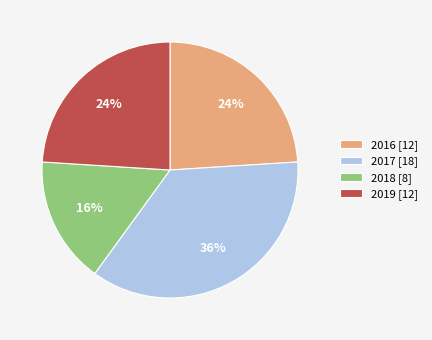

What percentage is the 2016 slice, to the nearest percent?

24%